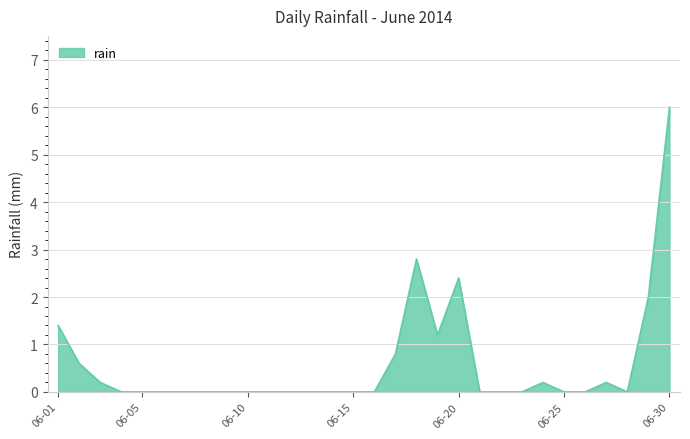

How many lines are shown in the chart?

1